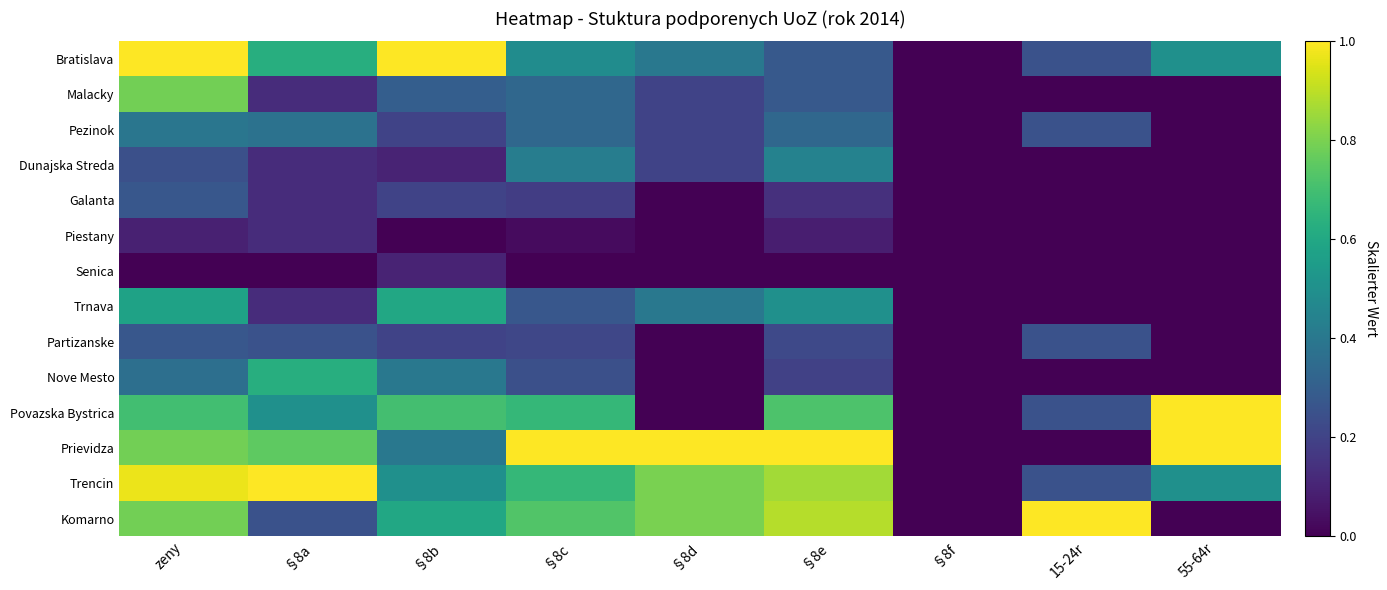

At which category is the sum across all series the highest?

zeny